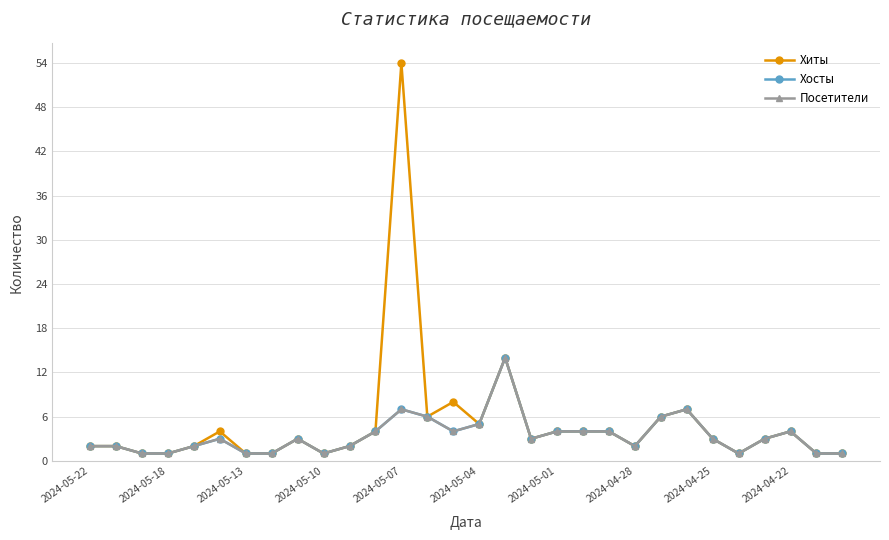

Is this an area chart (filled region under the line)?

No